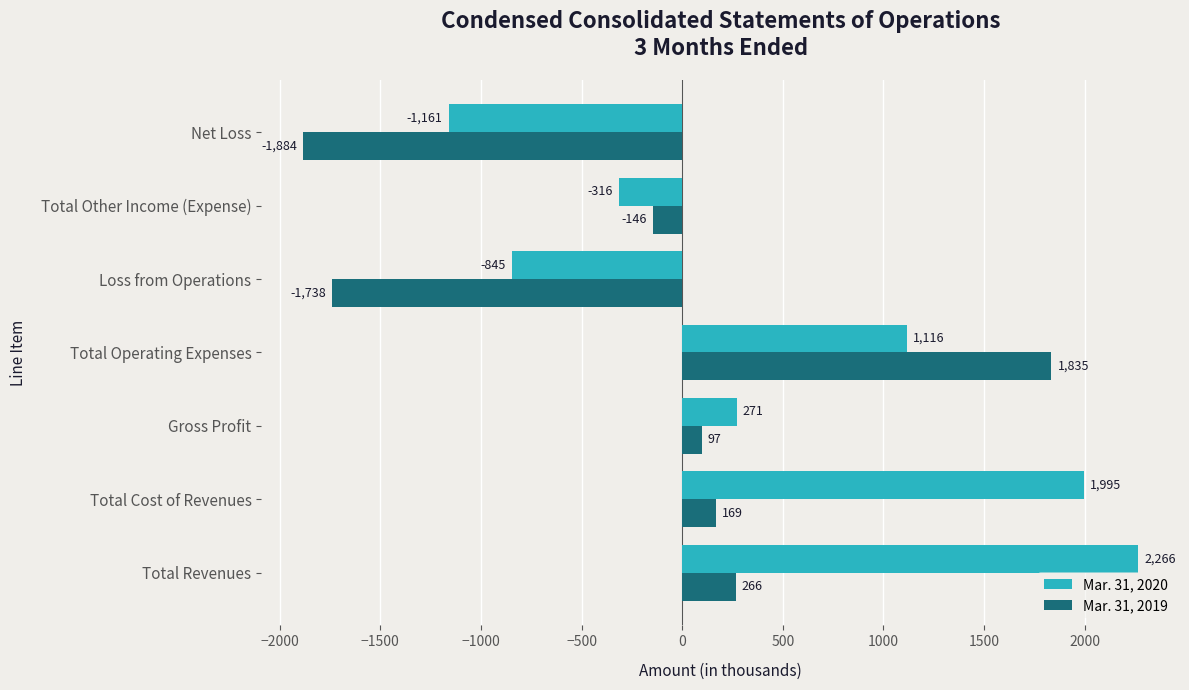

The value of Mar. 31, 2020 at Net Loss is -646. True or false?

False